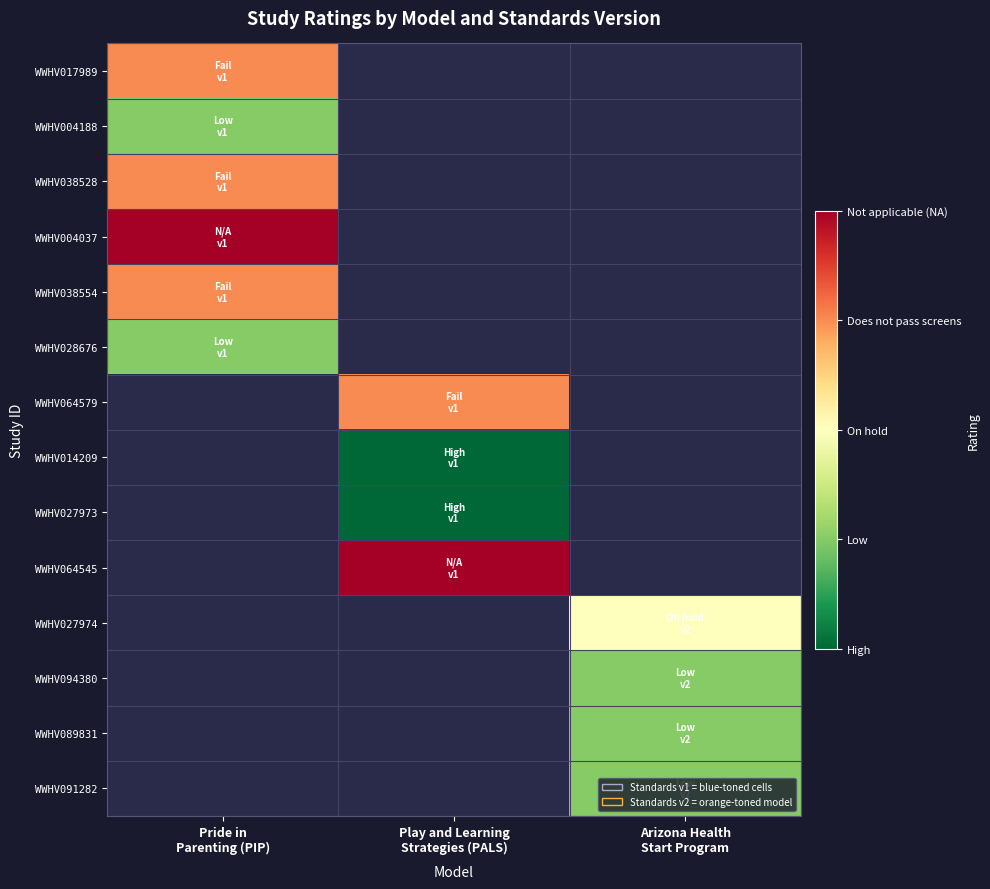

Is it true that WWHV038554 equals 2.0 at Pride in Parenting (PIP)?

False